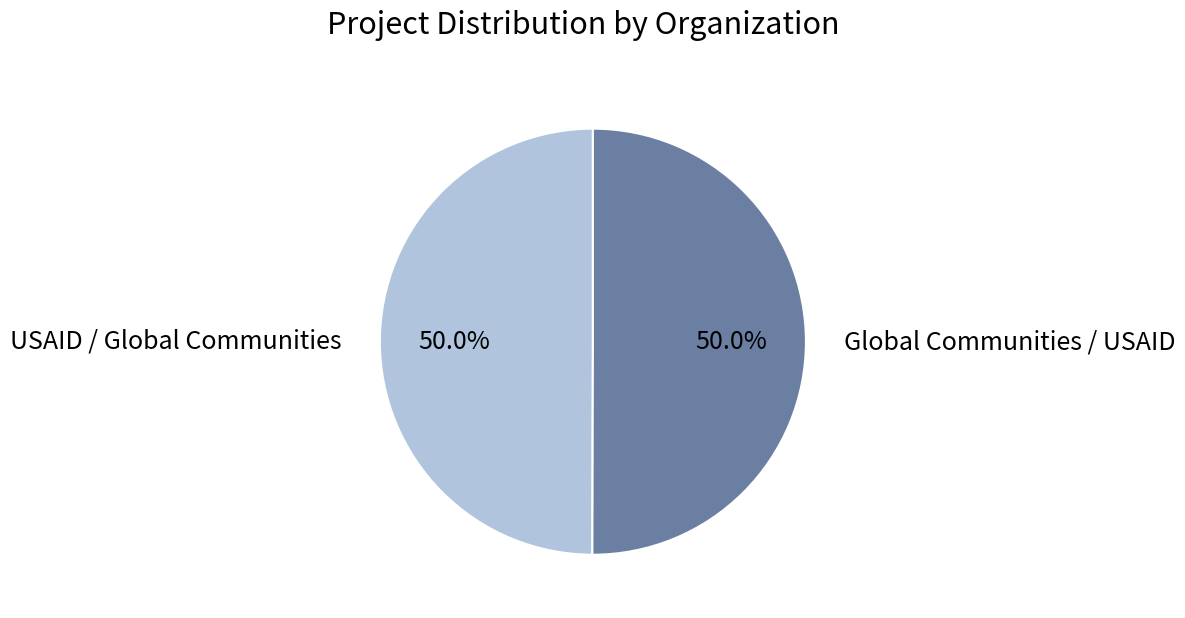

What portion of the pie excludes Global Communities / USAID?

50.0%